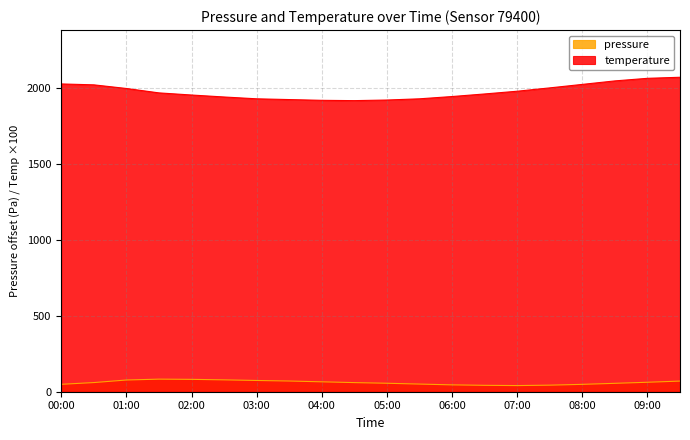

What position from the left is 04:30?

10